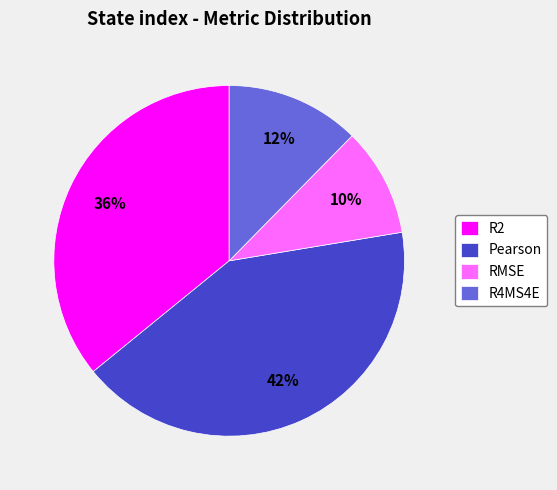

How many slices are in this pie chart?

4